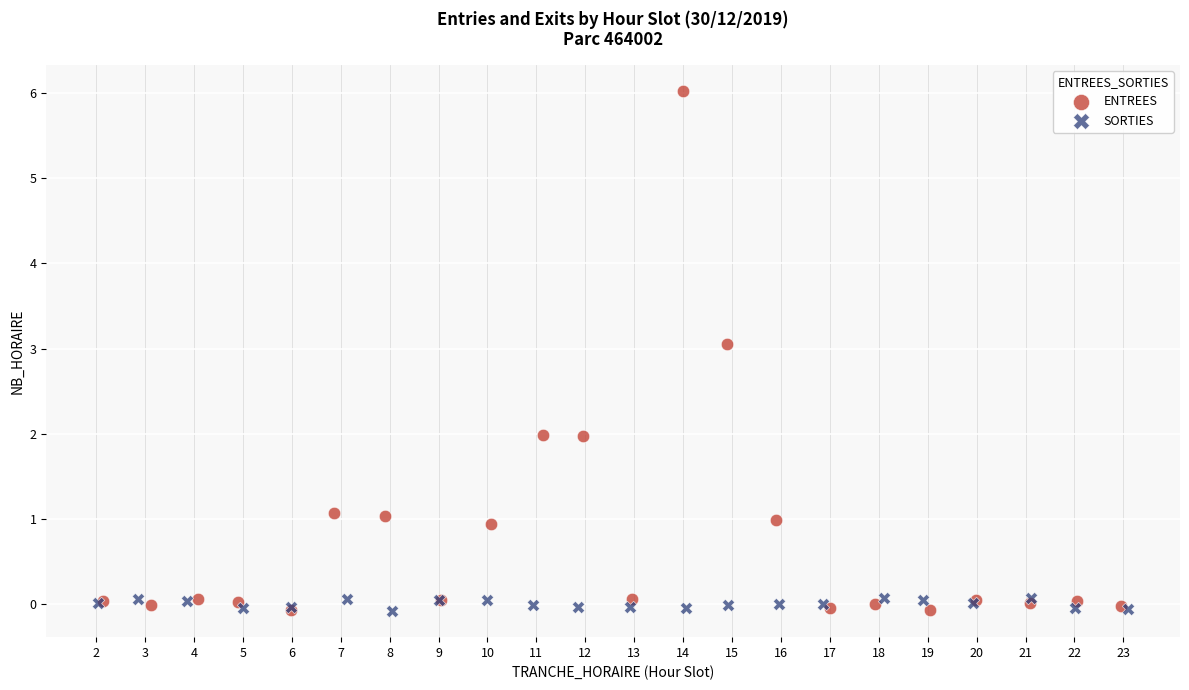

What are all the series names shown in the legend?

ENTREES, SORTIES